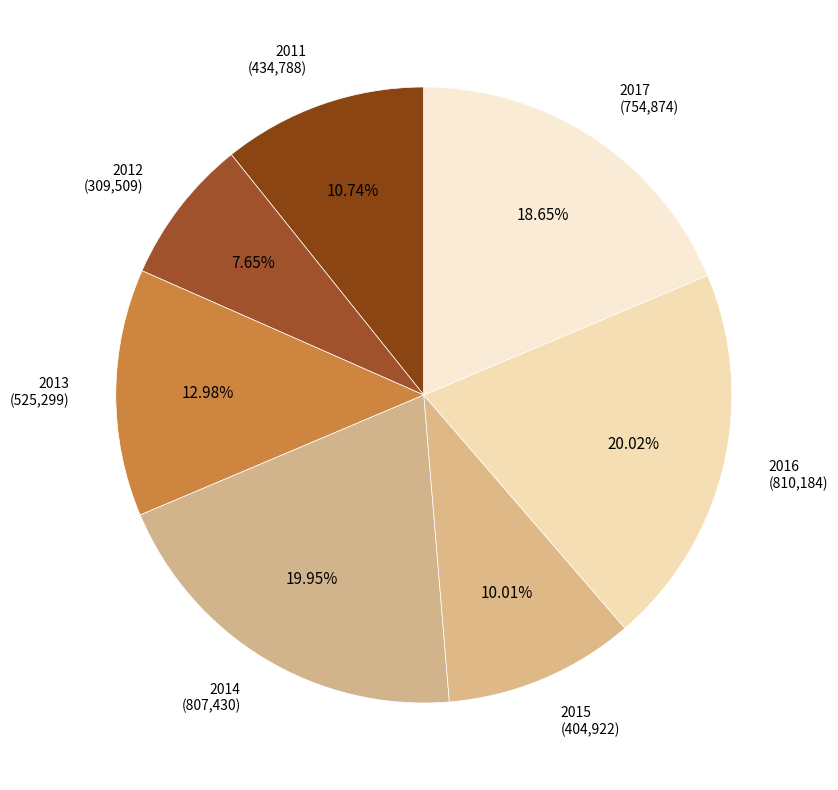

Rank the categories by value from highest to lowest.

2016, 2014, 2017, 2013, 2011, 2015, 2012